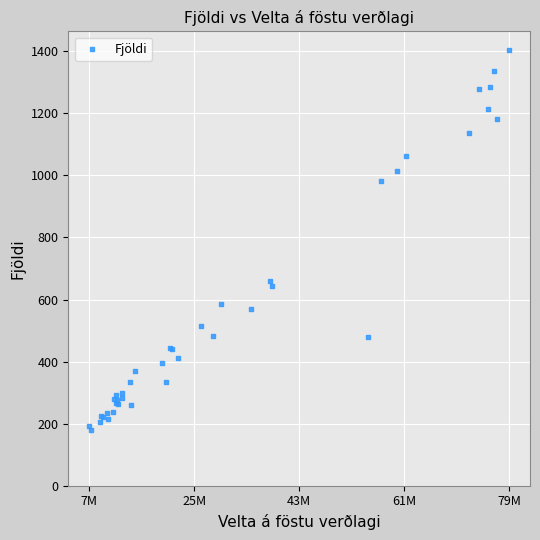

What Y value in the scatter plot is closest to 790?

659